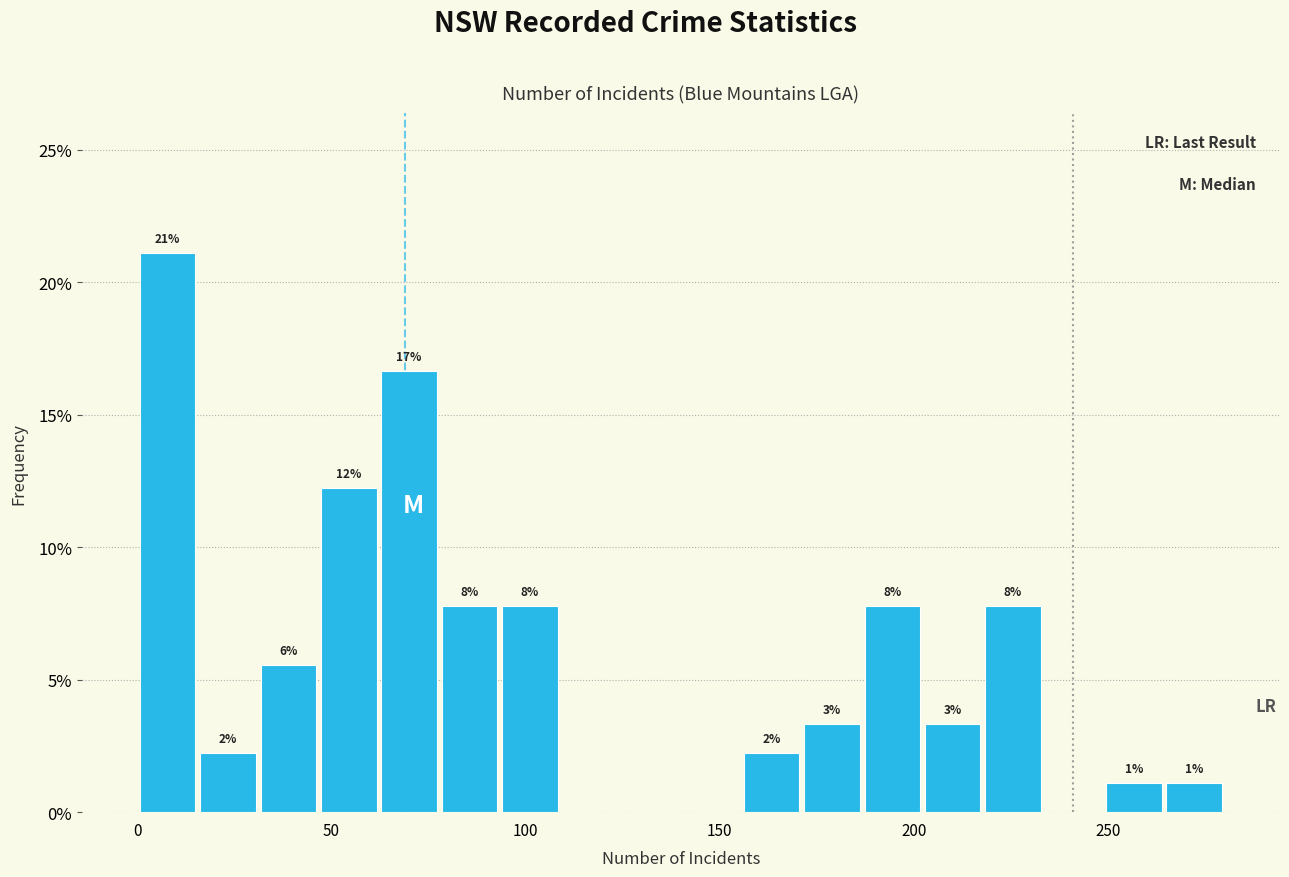

Read against the x-axis, roughly where is the centre of the tallest bar?

10